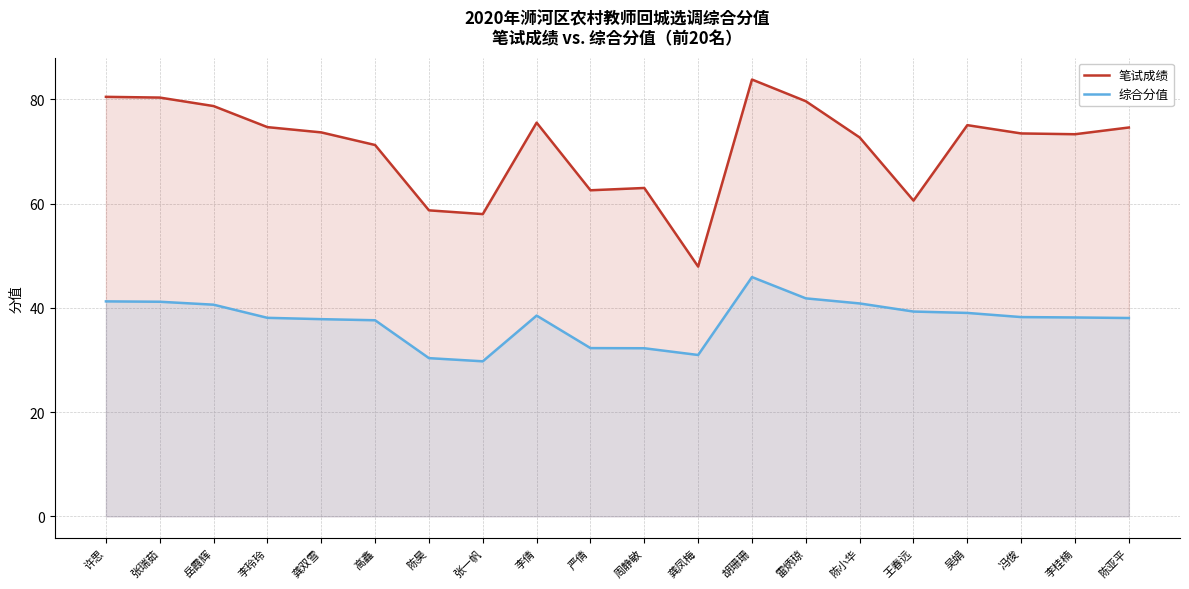

How many interior local peaks does the 综合分值 series have?

2